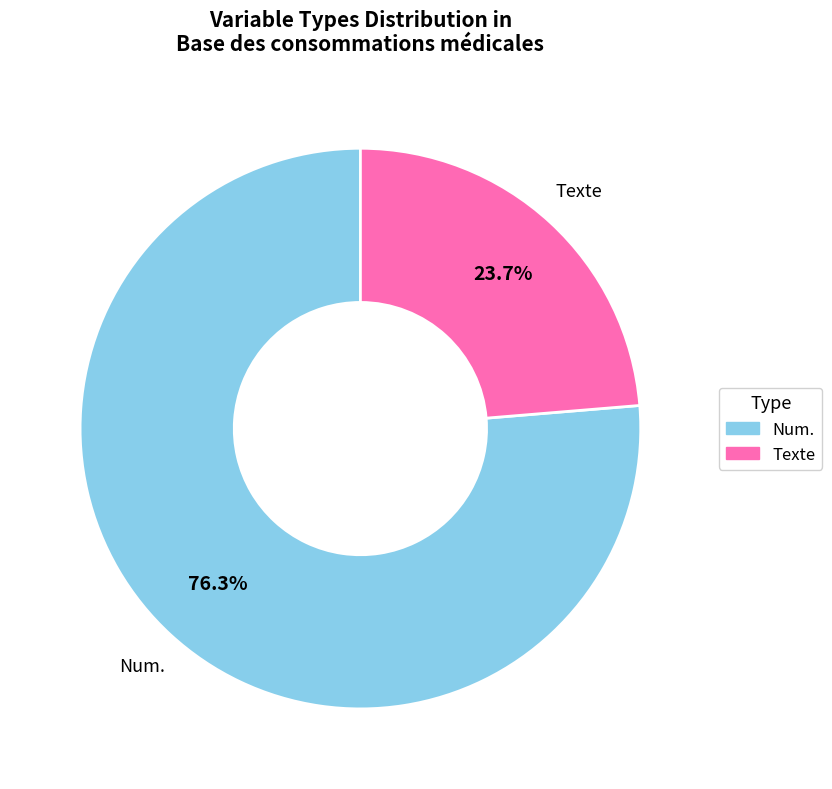

To the nearest percent, what portion does Num. represent?

76%